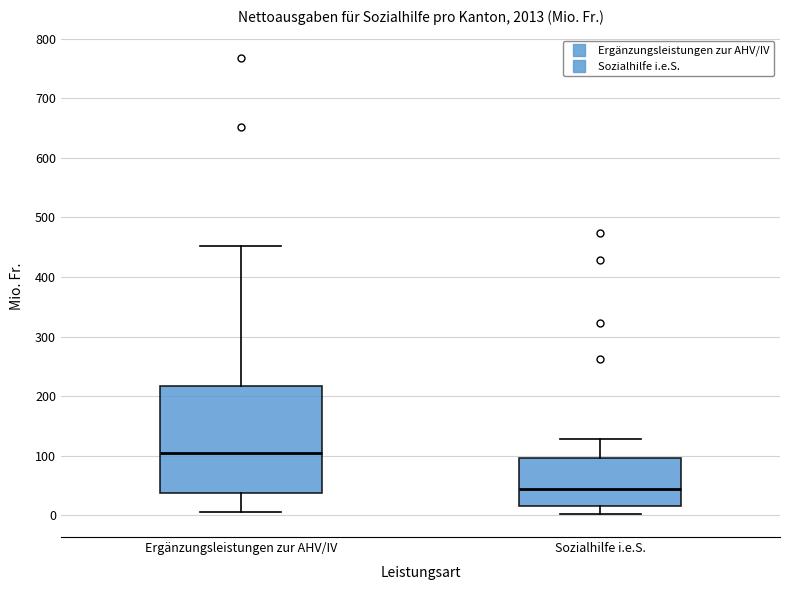

Which box's median line is the lowest?

Sozialhilfe i.e.S.